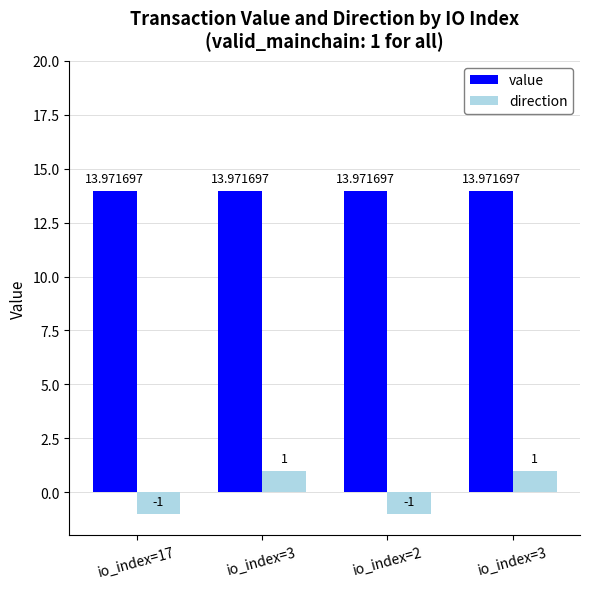

Rank the series by their average value, from highest to lowest.

value, direction